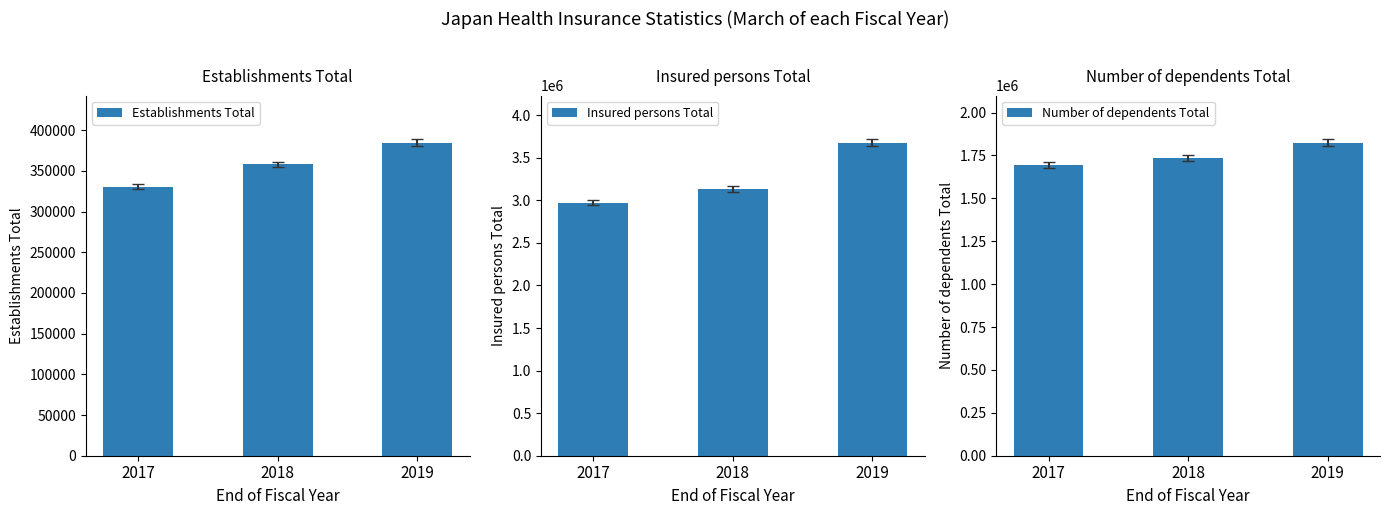

What is the difference between the maximum and second lowest values in the Establishments Total series?

26916